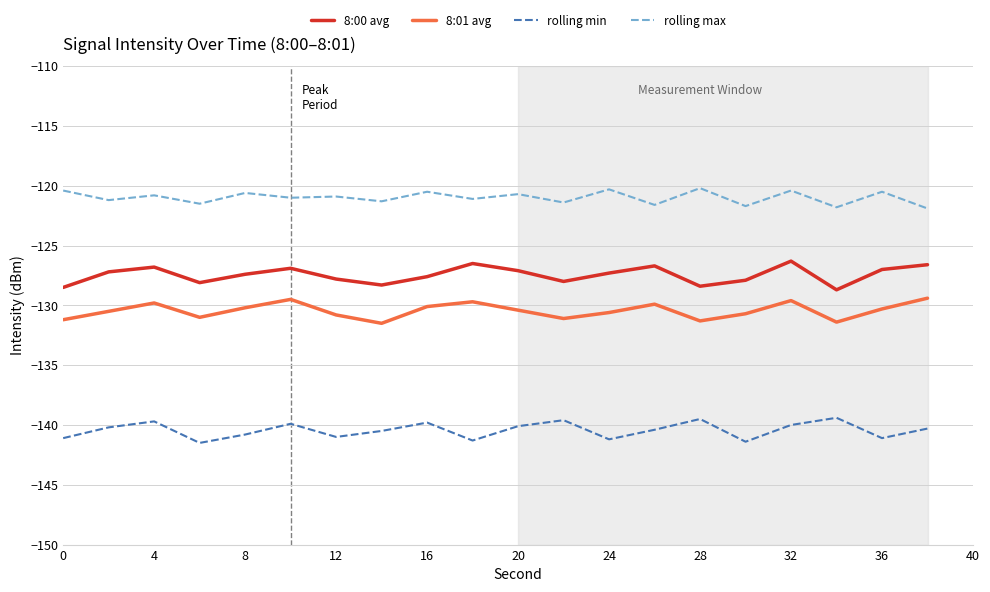

What is the difference between the second highest and second lowest values in the 8:00 avg series?

2.0